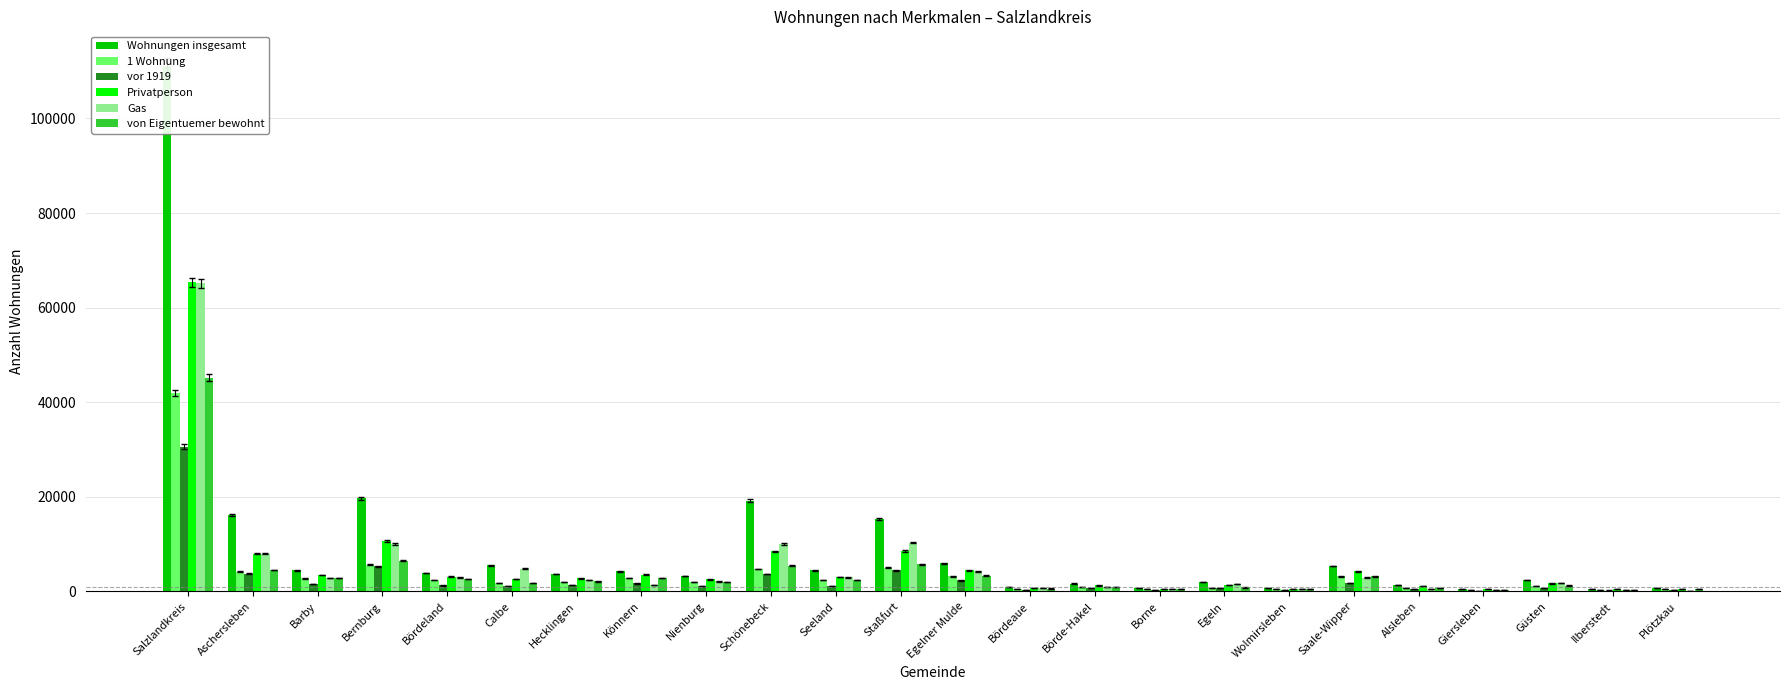

At how many categories does at least one series exceed 26110?

1